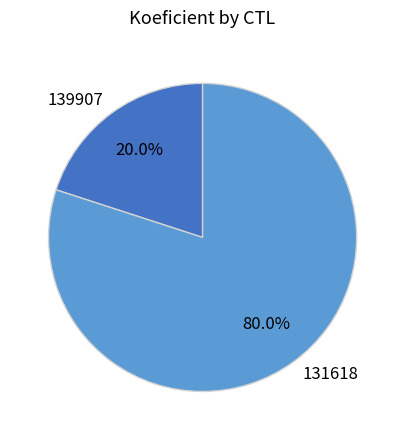

How many segments does this pie chart have?

2